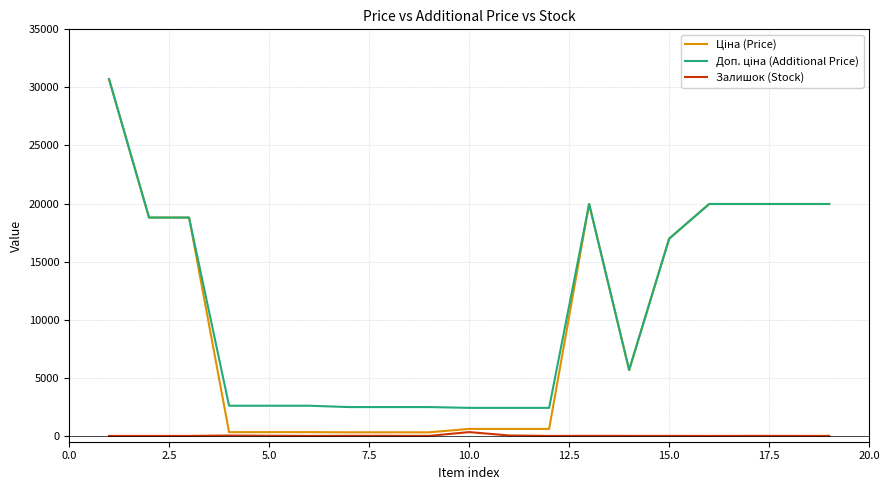

What is the maximum value shown in the chart?

30717.1